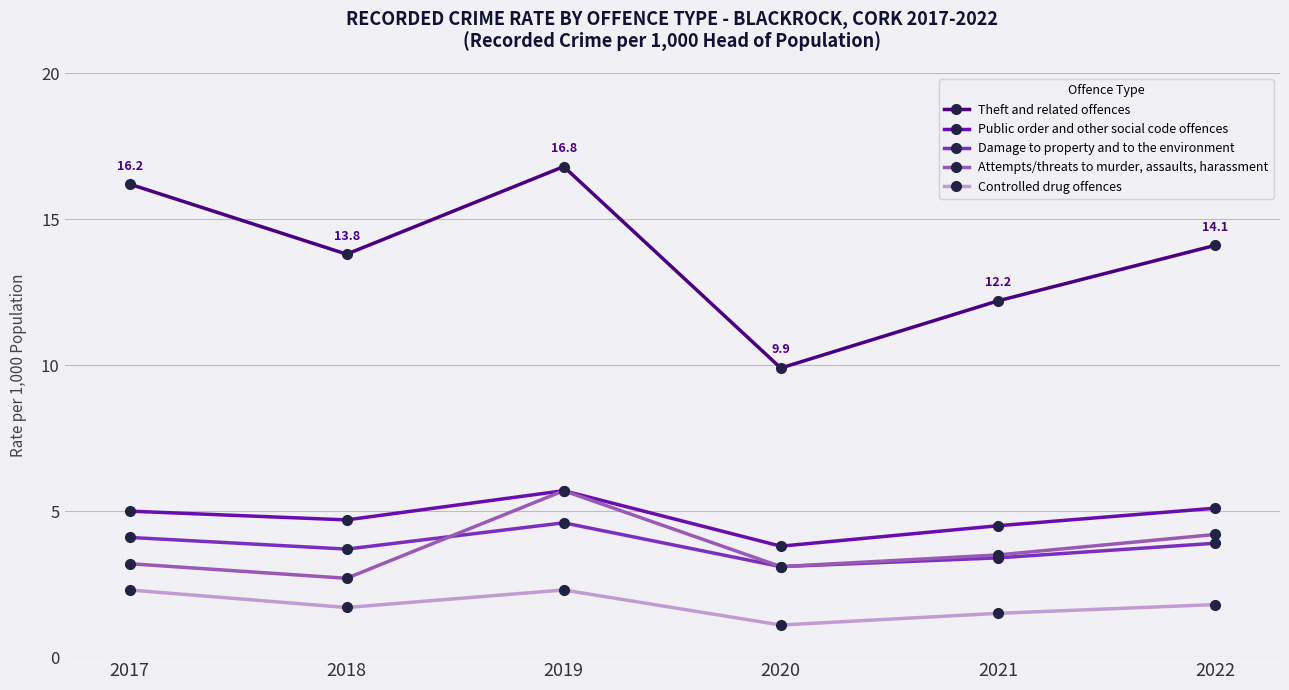

True or false: Theft and related offences and Damage to property and to the environment intersect in this chart.

False